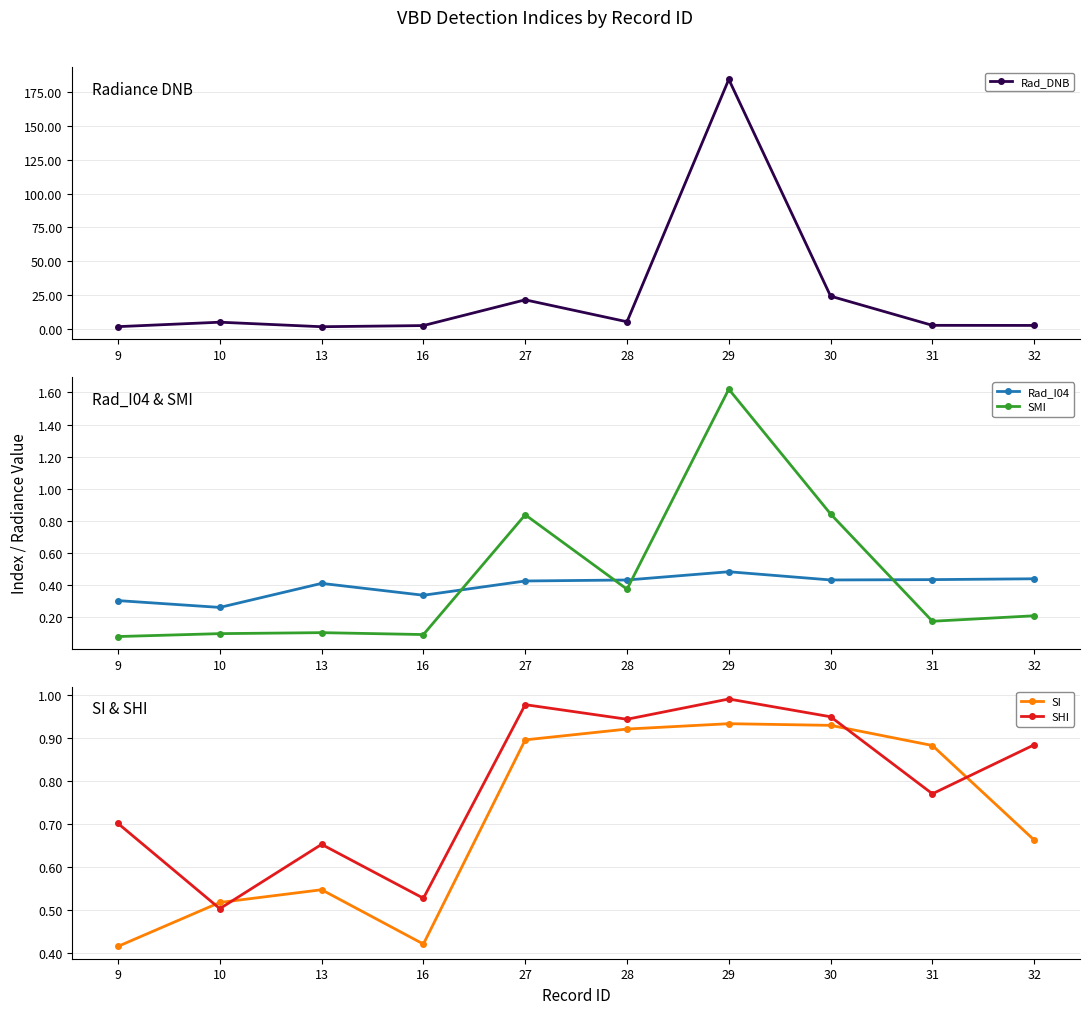

At which category does SMI reach its first local valley?

16